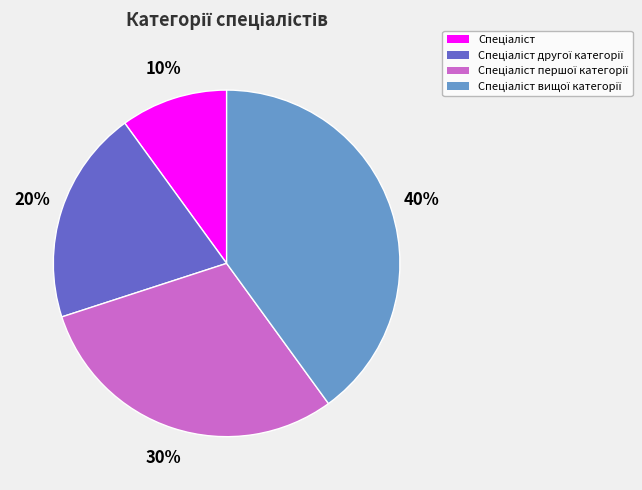

Is there any slice that represents more than half of the pie?

No